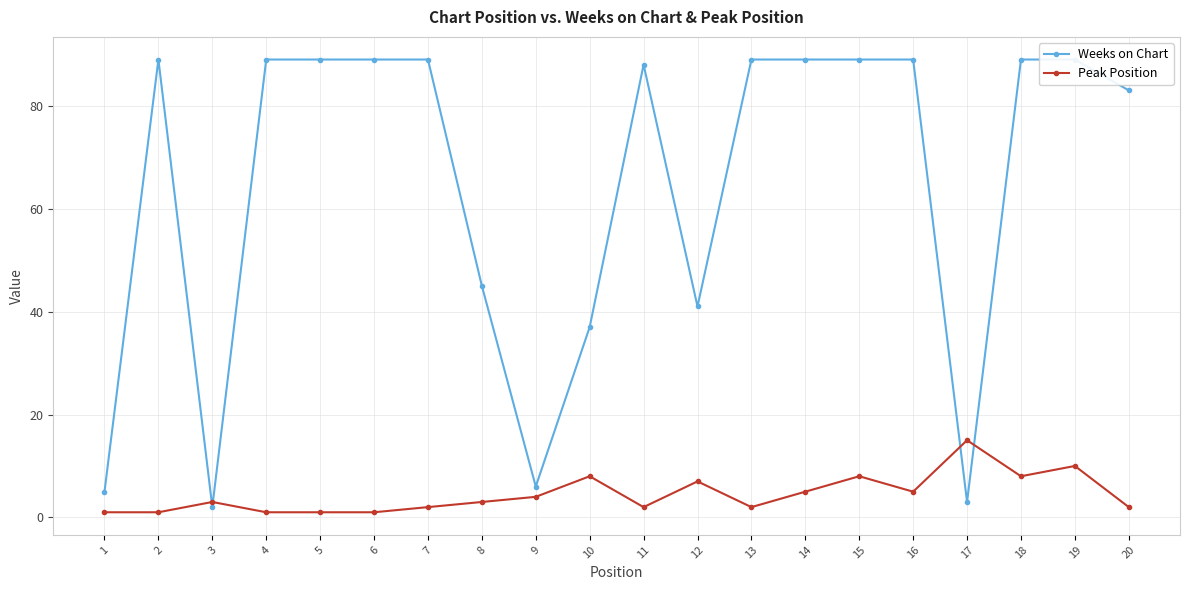

Which category has the highest value in the Weeks on Chart series?

2